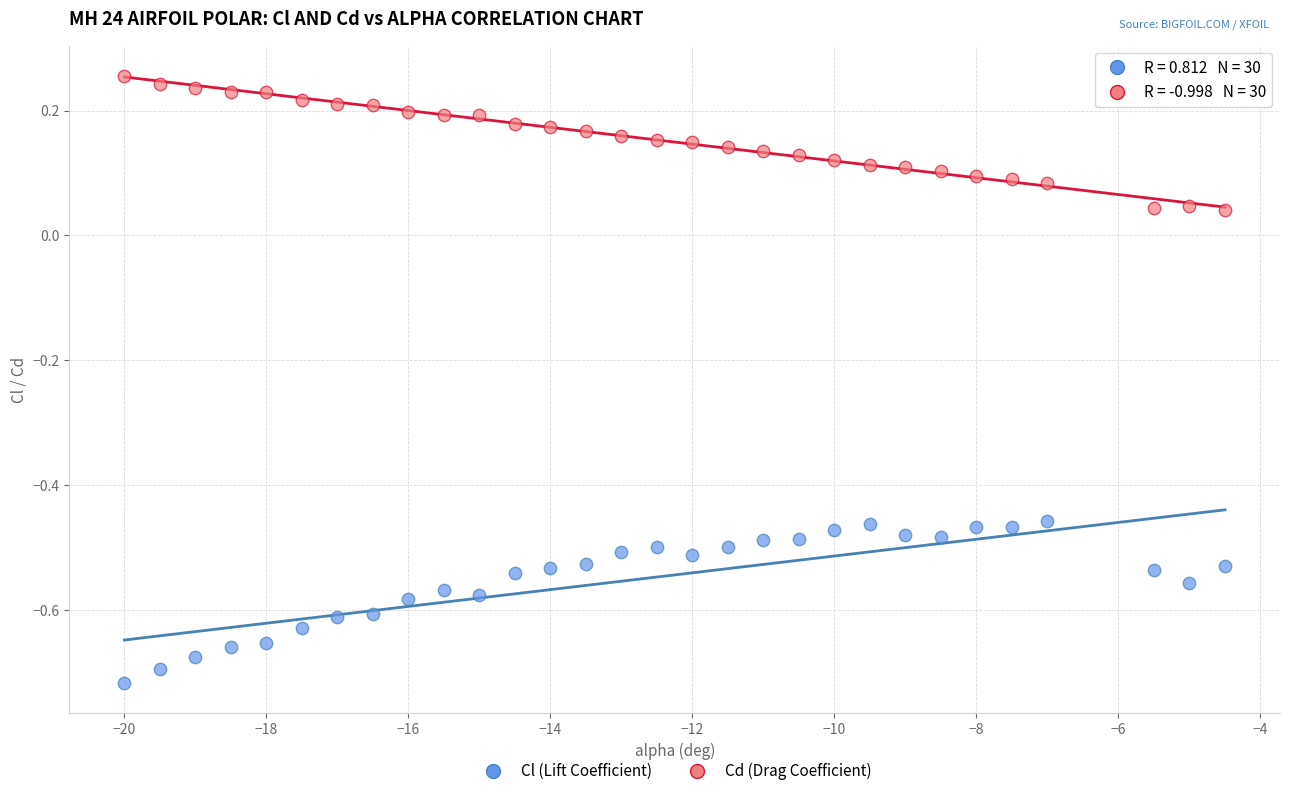

Across all data points, what is the range of X values (max minus min)?

15.5